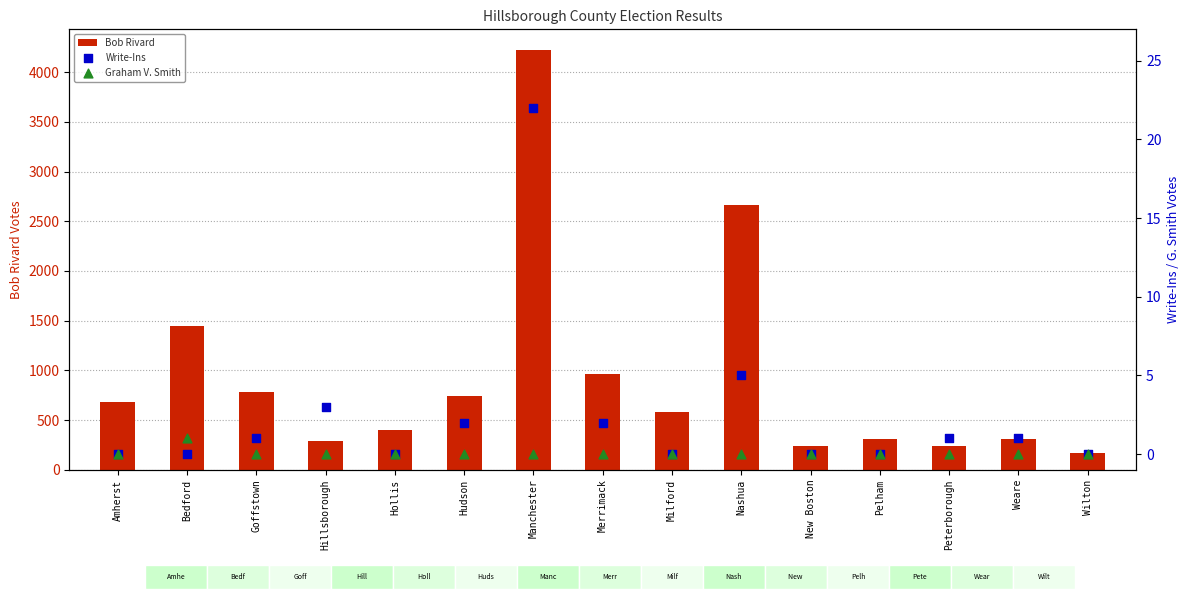

At how many categories does at least one series exceed 316?

9